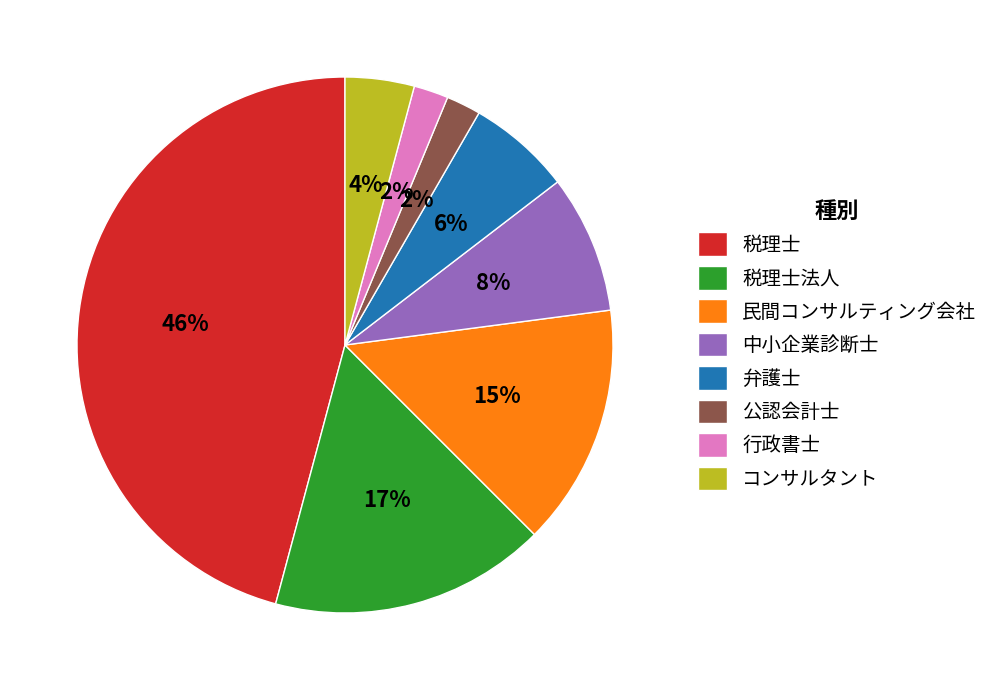

Does any single category account for the majority?

No